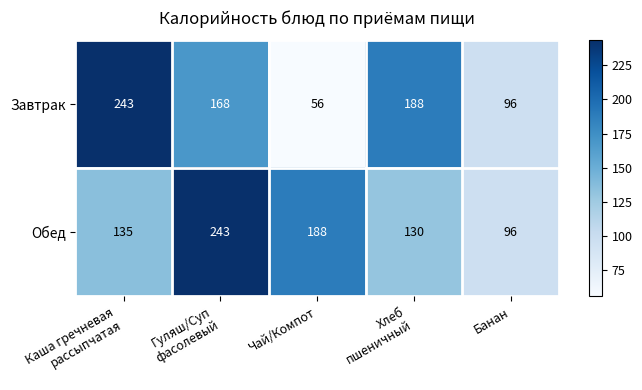

How many Завтрак values are between 96 and 188?

3